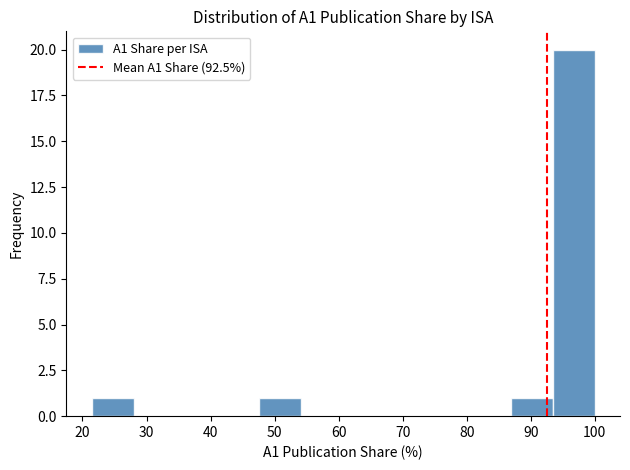

Reading left to right, transcribe this chart: for each bar, give the range it covers on the x-axis and its height. Neither the bar edges nor the heights are printed on the chart, so give them approximately, as read against the axes.

21 to 28: 1
28 to 35: 0
35 to 41: 0
41 to 48: 0
48 to 54: 1
54 to 61: 0
61 to 67: 0
67 to 74: 0
74 to 80: 0
80 to 87: 0
87 to 93: 1
93 to 100: 20